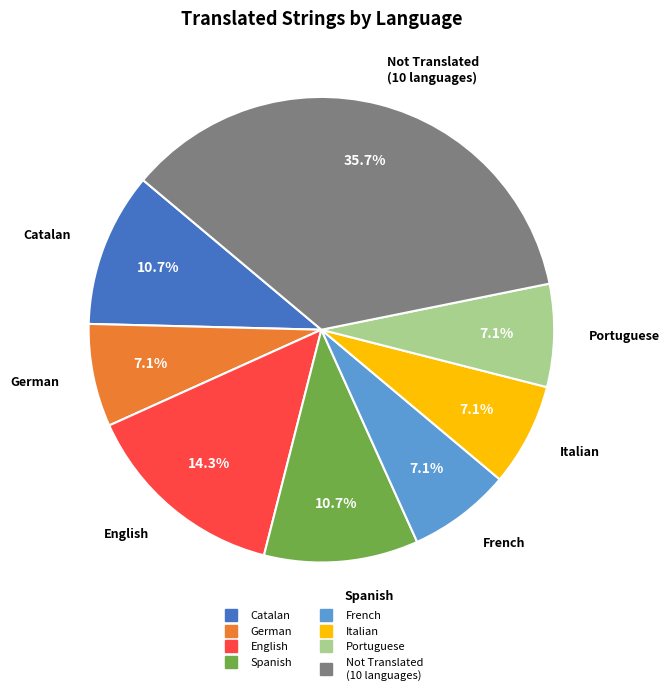

Does any single category account for the majority?

No